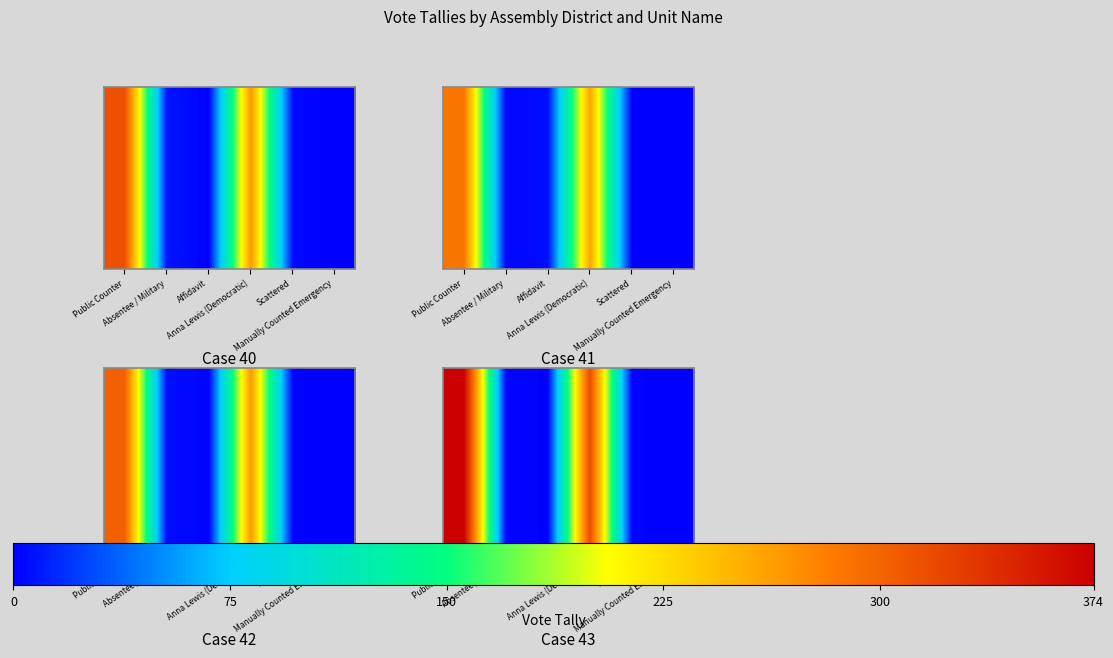

Reading left to right, what are all the values shown in this chart?

Public Counter=374	Absentee / Military=3	Affidavit=1	Anna Lewis (Democratic)=319	Scattered=2	Manually Counted Emergency=0